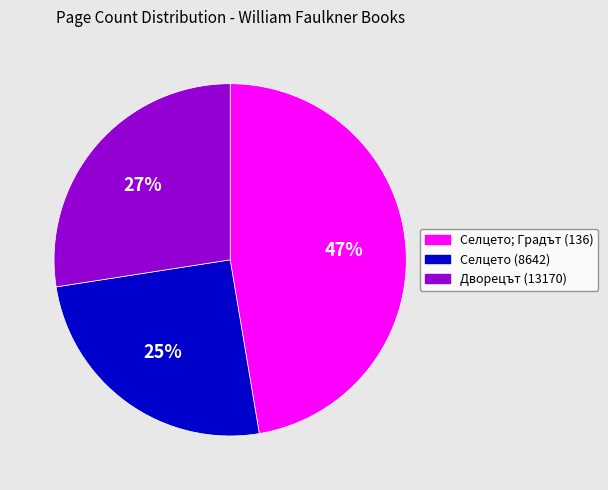

What is the largest slice in the pie chart?

Селцето; Градът (136)